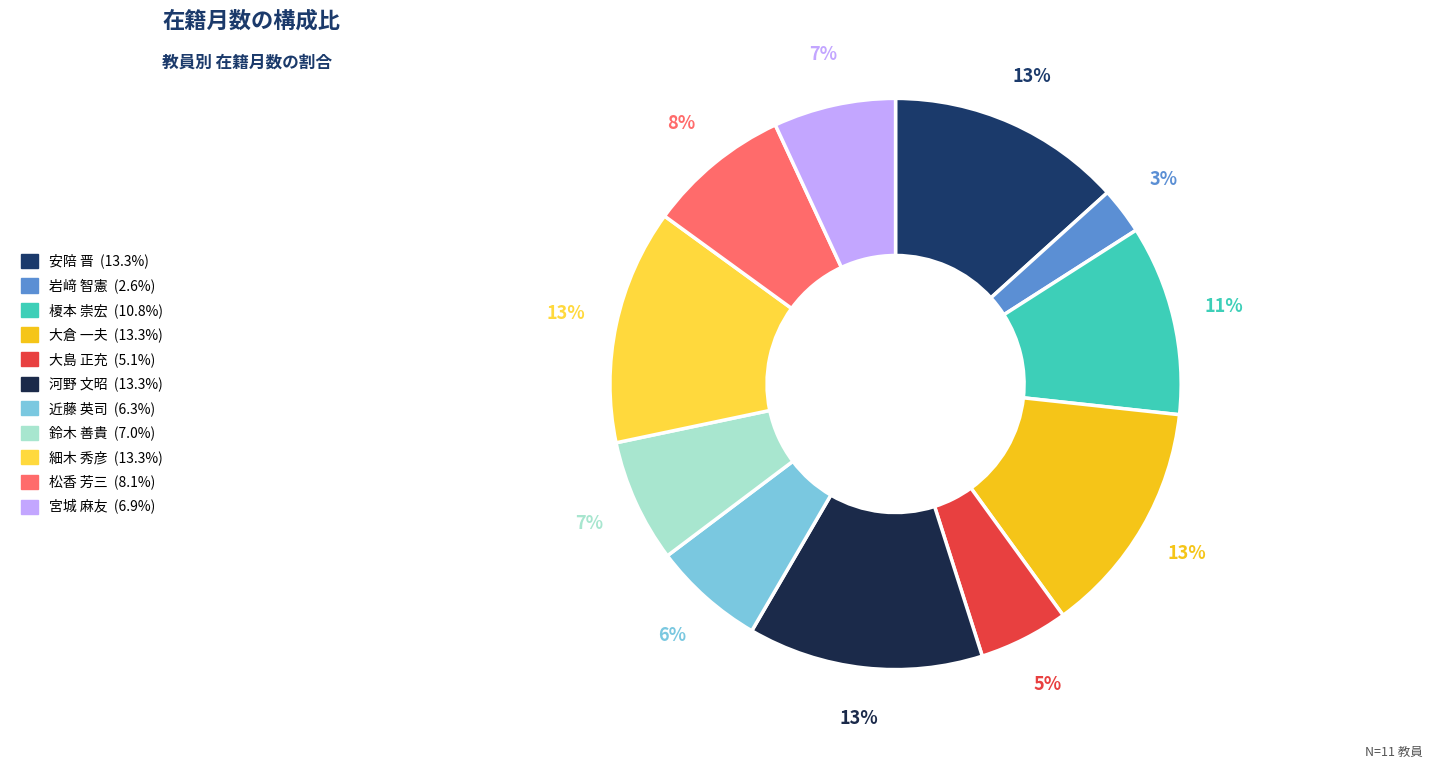

Does any single category account for the majority?

No